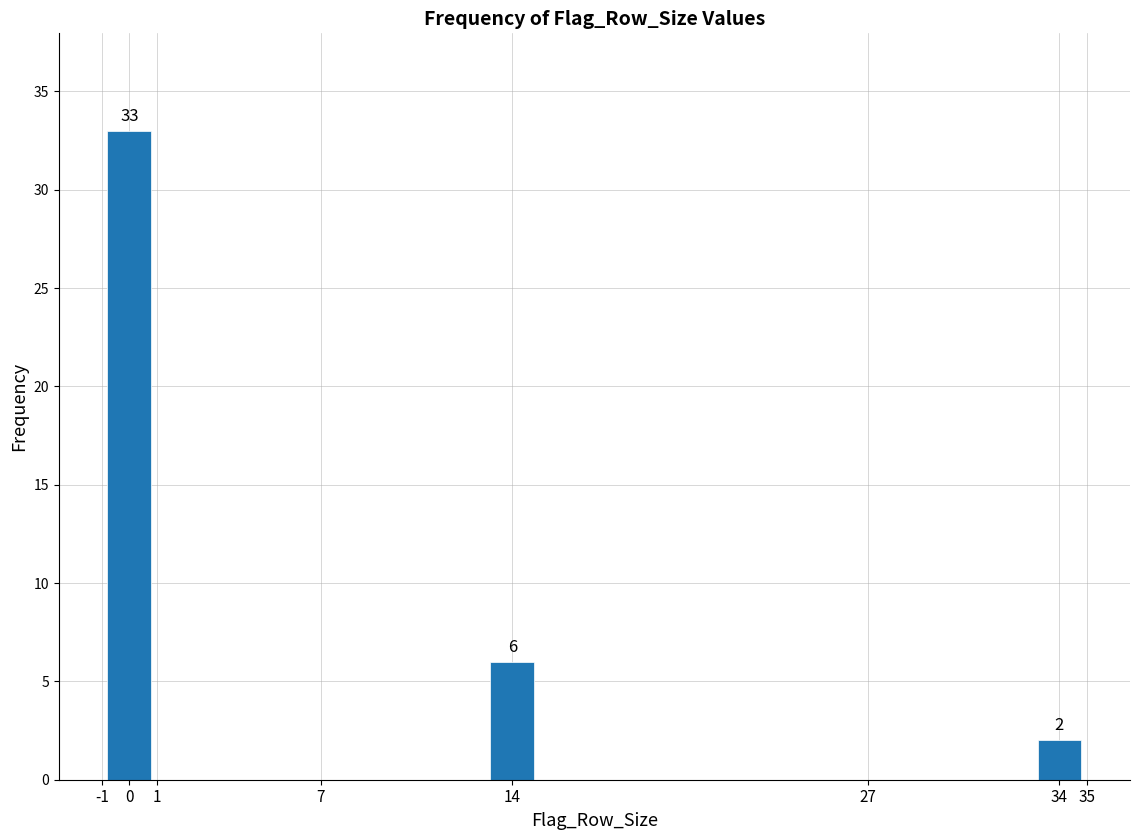

Reading left to right, extract all data points from this chart.

33	6	2